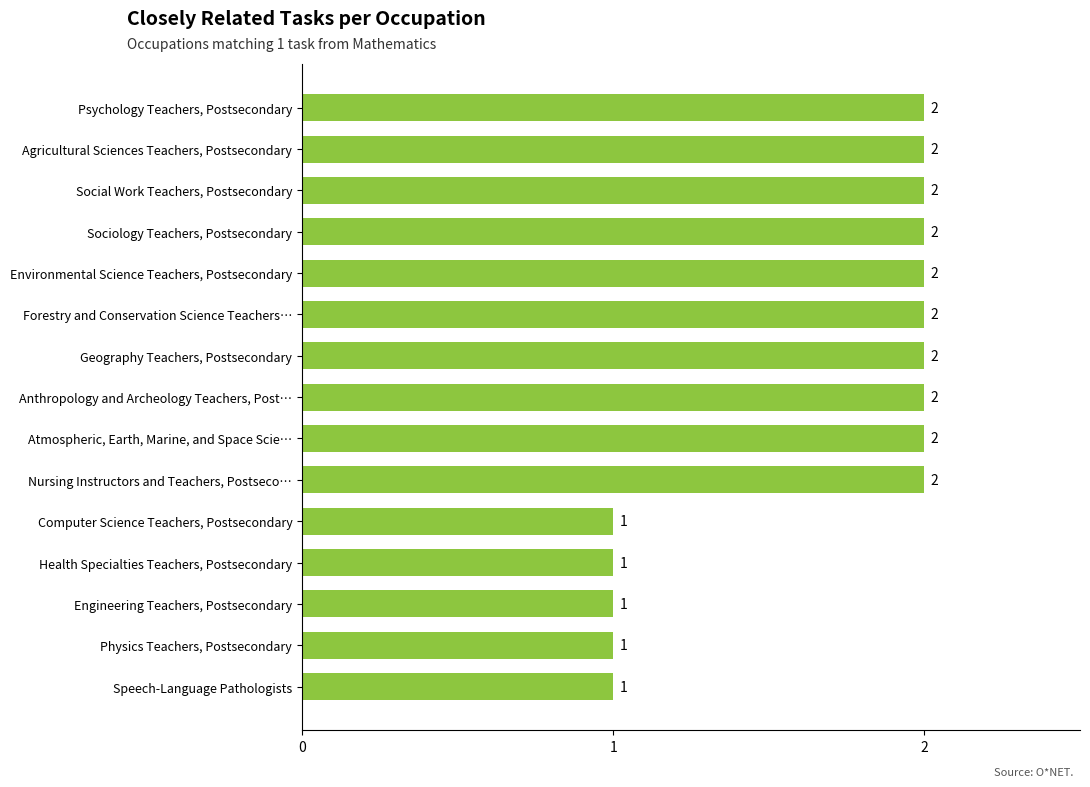

The value at Forestry and Conservation Science Teachers… is 2. True or false?

True